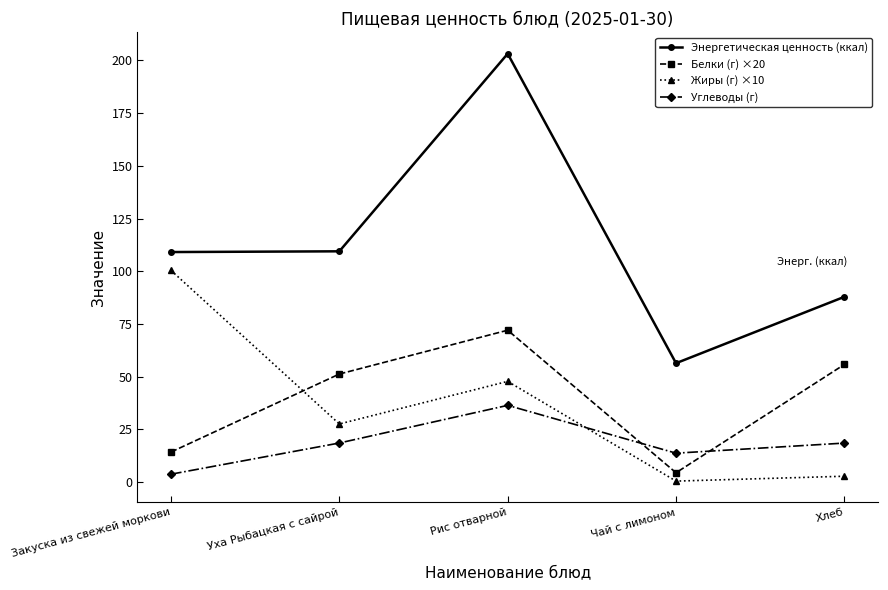

What is the sum of all Белки (г) ×20 values?

198.0